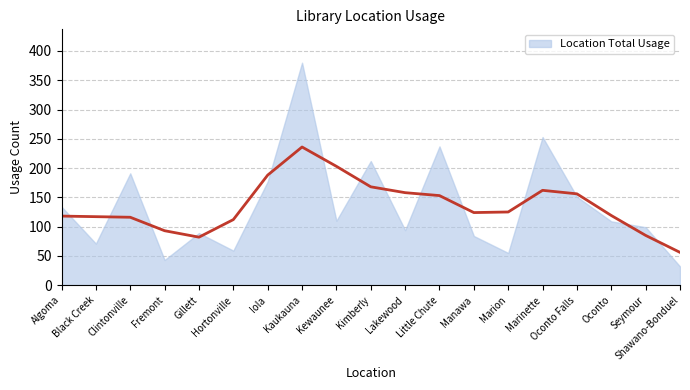

Reading right to left, extract all data points from this chart.

32	99	109	151	253	55	84	237	94	212	110	380	177	59	89	43	191	71	134